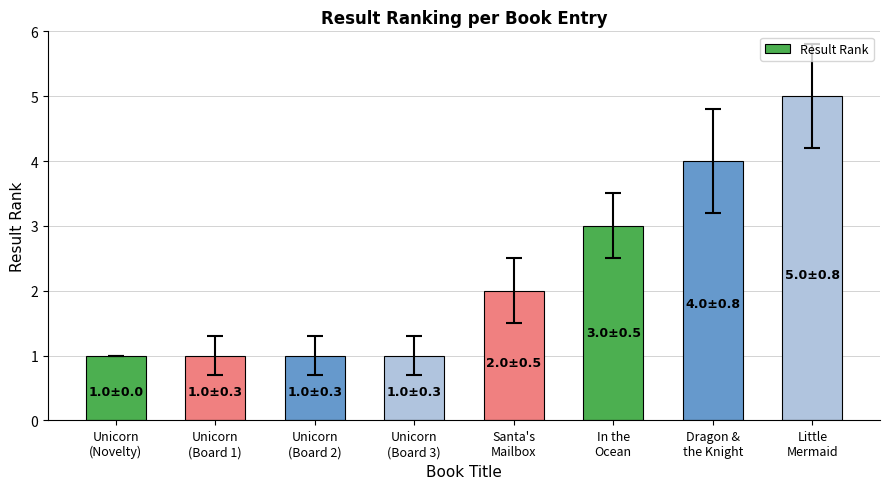

What is the difference between the maximum and second lowest values?

4